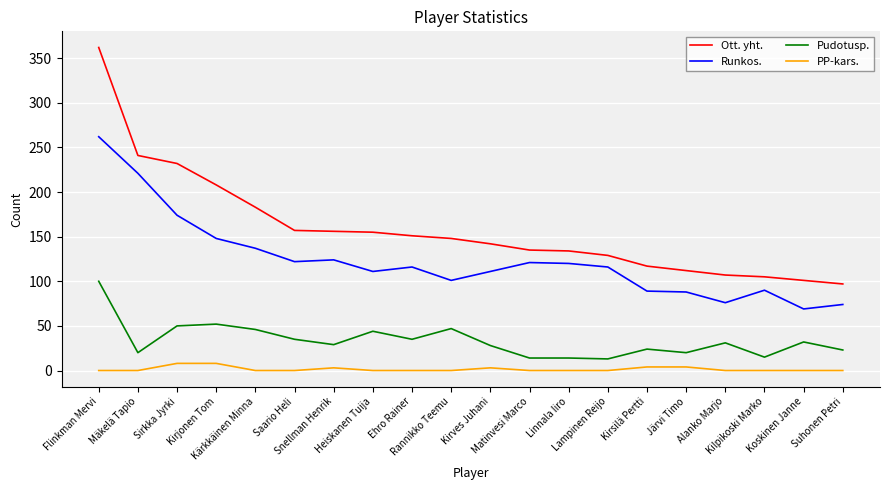

True or false: Pudotusp. and PP-kars. intersect in this chart.

False